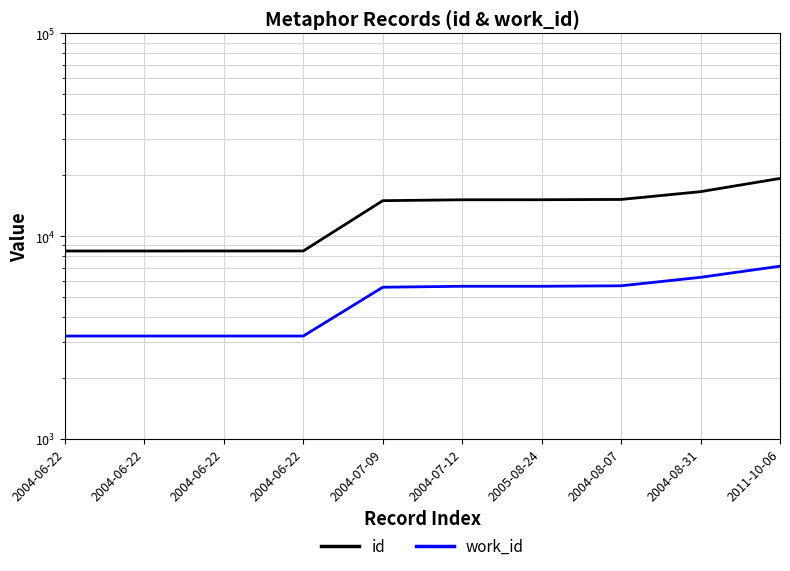

What is the difference between the highest and lowest values at 2004-07-12?

9453